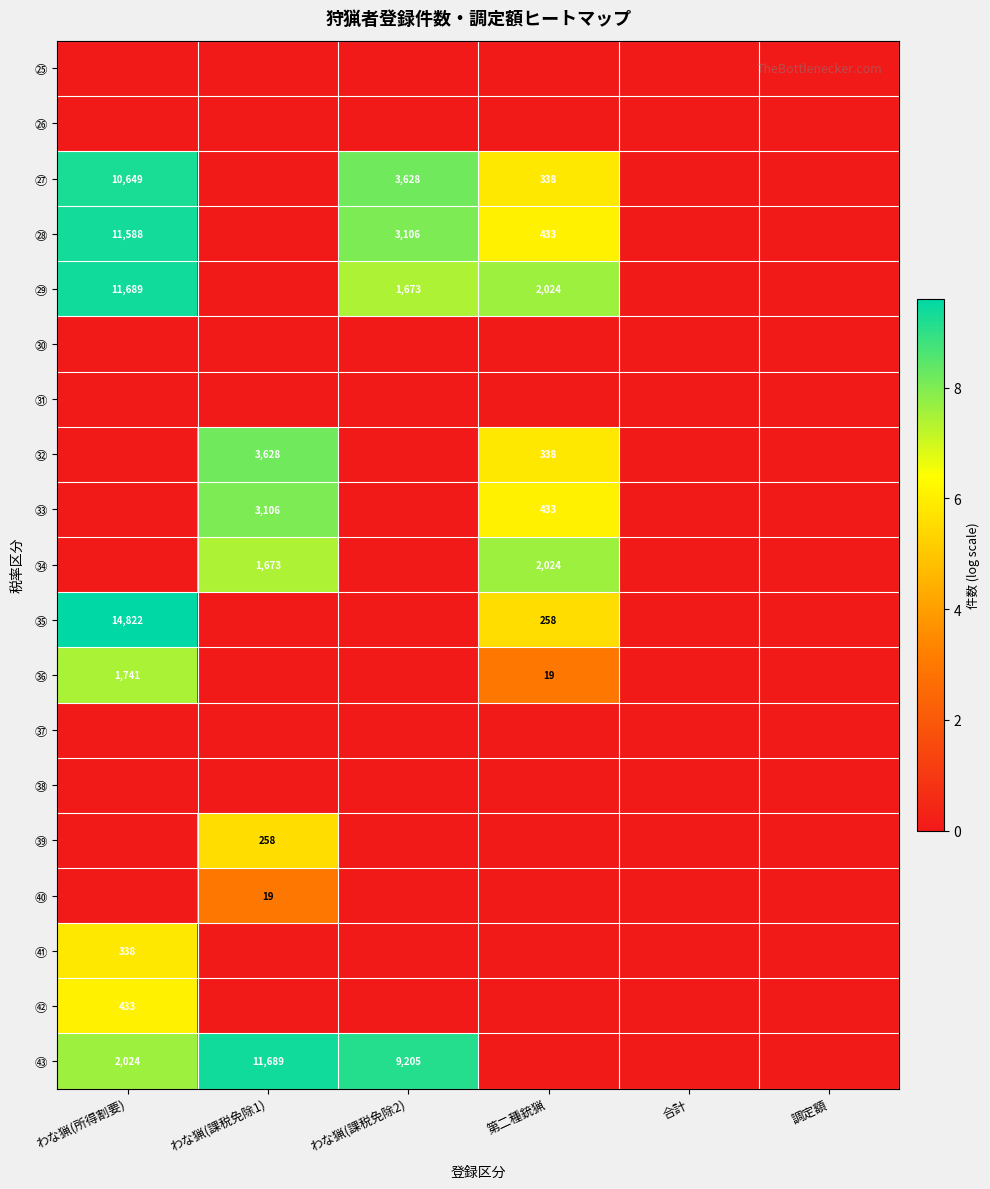

The value of ㉘ at わな猟(所得割要) is 11588. True or false?

True